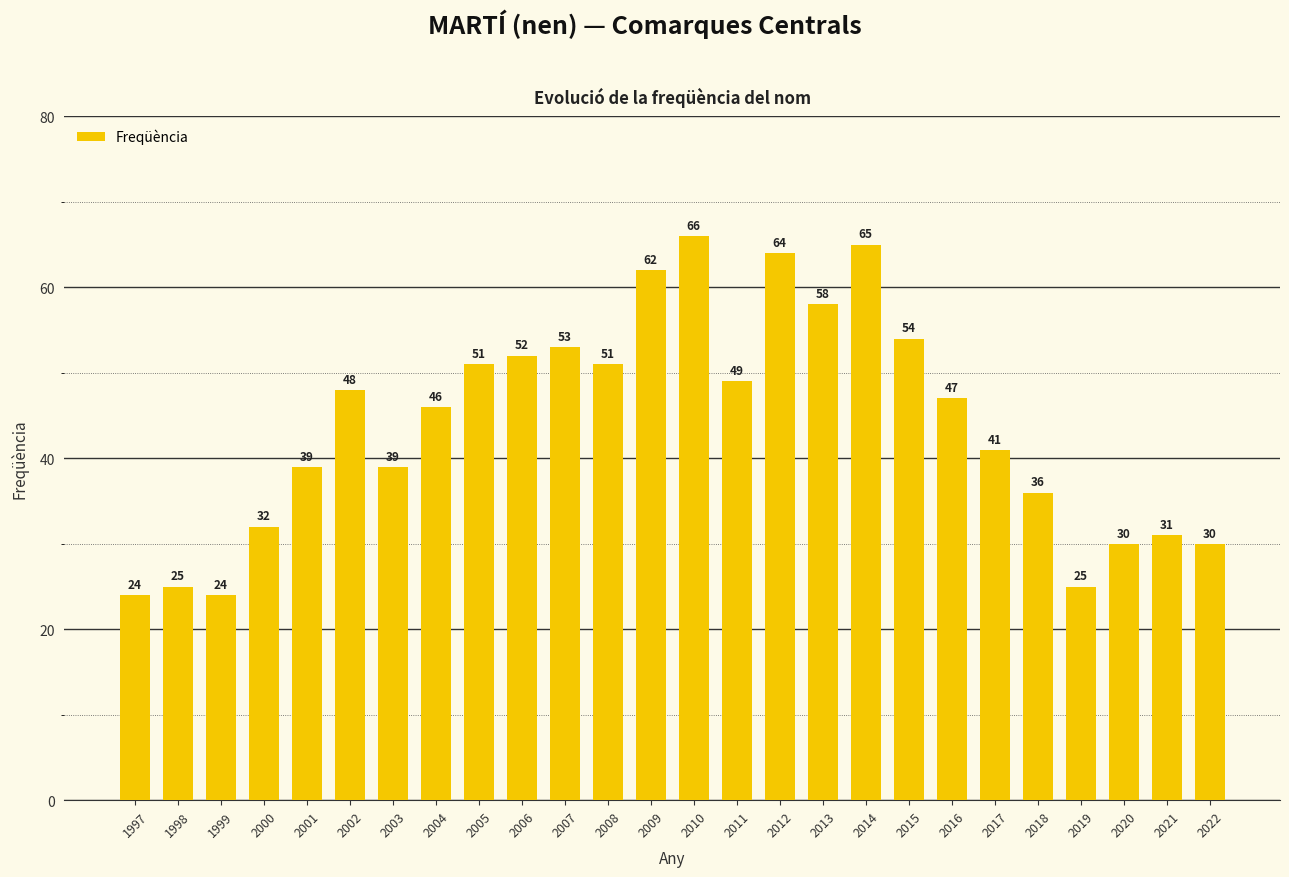

Count the number of categories in the chart.

26